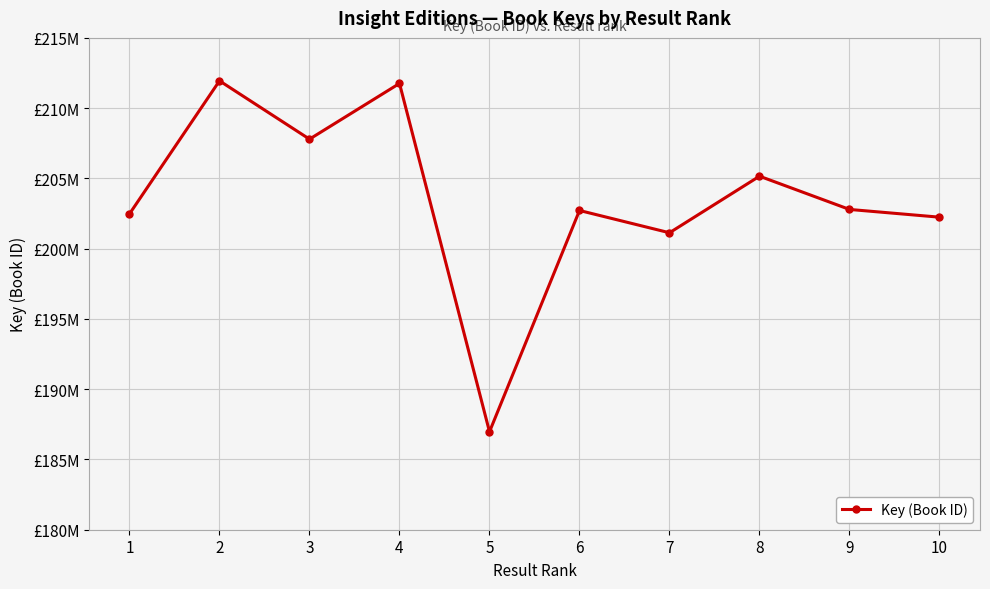

What is the change in value from 3 to 6?

-5076561